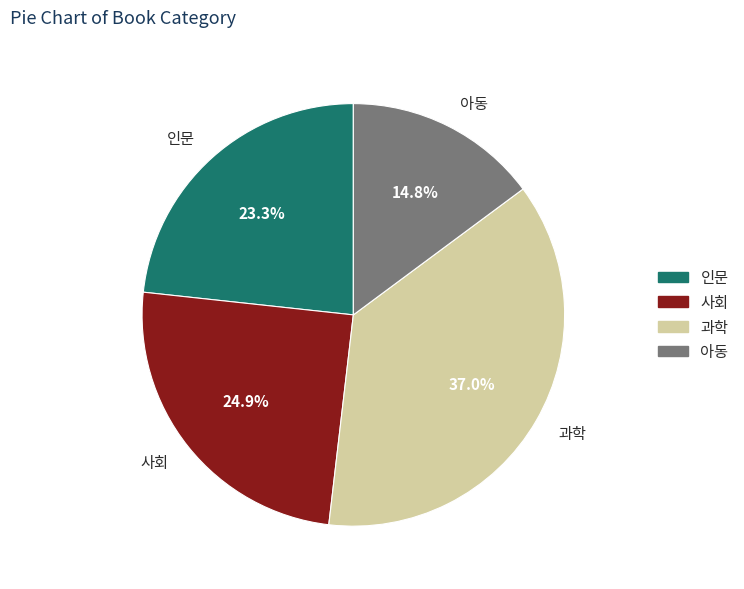

Does 아동 represent more than half of the total?

No